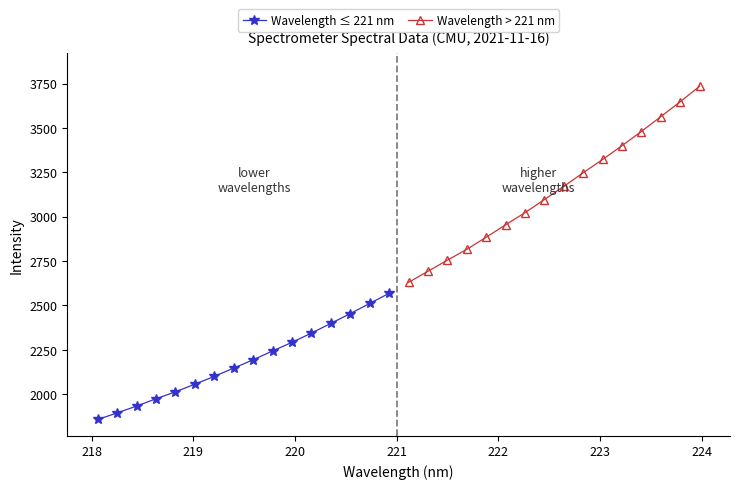

How many distinct data groups are displayed?

2